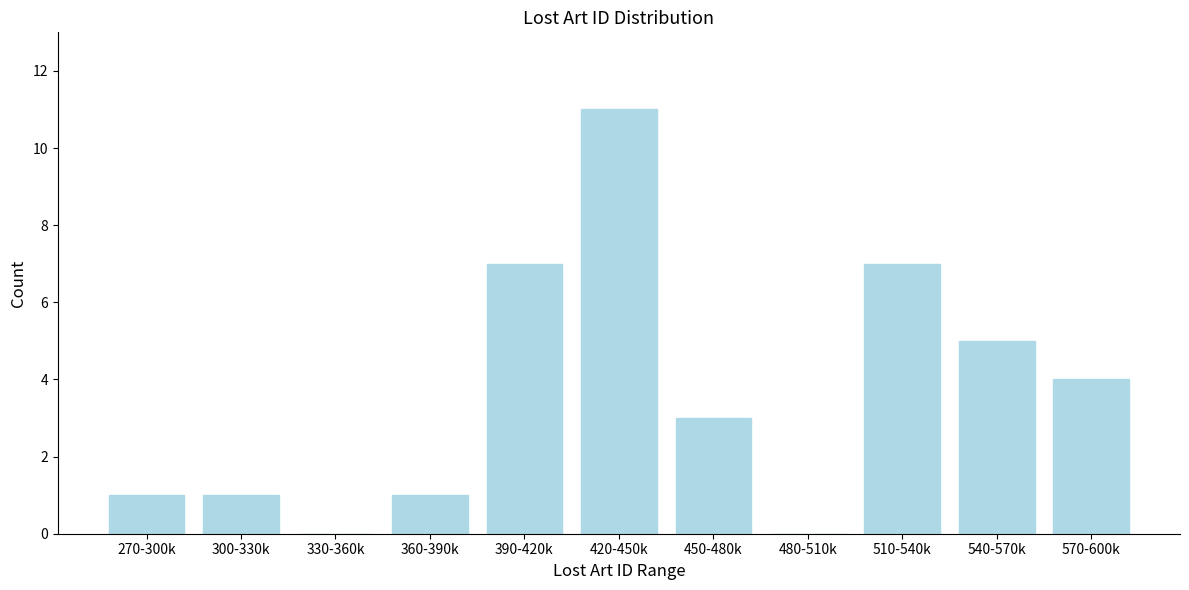

Reading left to right, list all the values displayed in this chart.

270-300k=1	300-330k=1	330-360k=0	360-390k=1	390-420k=7	420-450k=11	450-480k=3	480-510k=0	510-540k=7	540-570k=5	570-600k=4